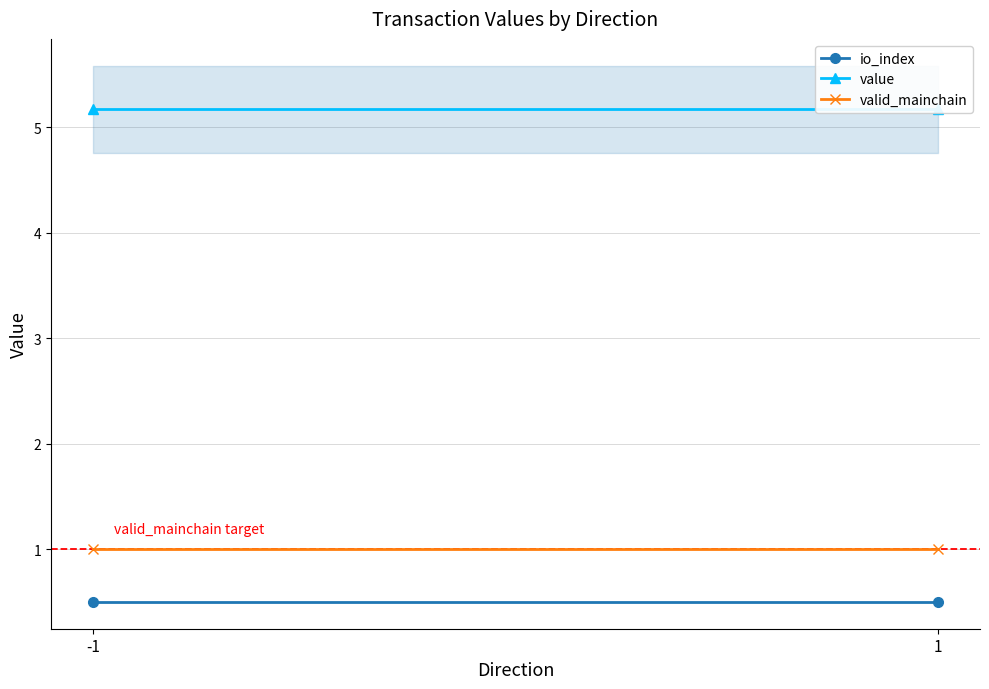

What are all the series names shown in the legend?

io_index, value, valid_mainchain